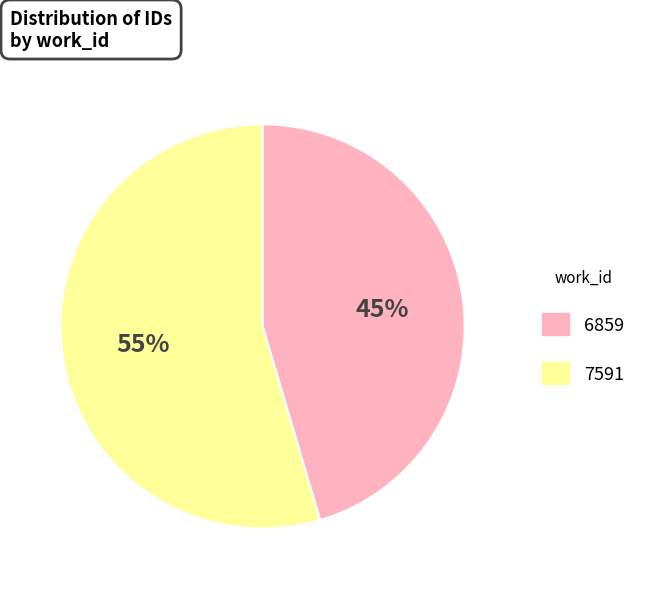

To the nearest percent, what percentage of the pie is 6859?

45%